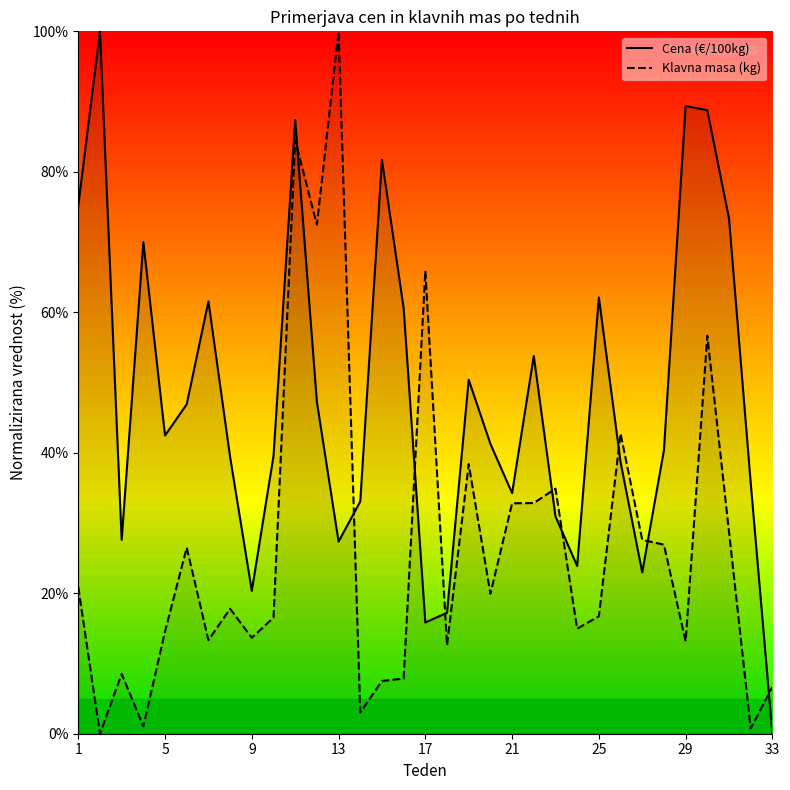

List the series in order of their peak value, lowest first.

Cena (€/100kg), Klavna masa (kg)